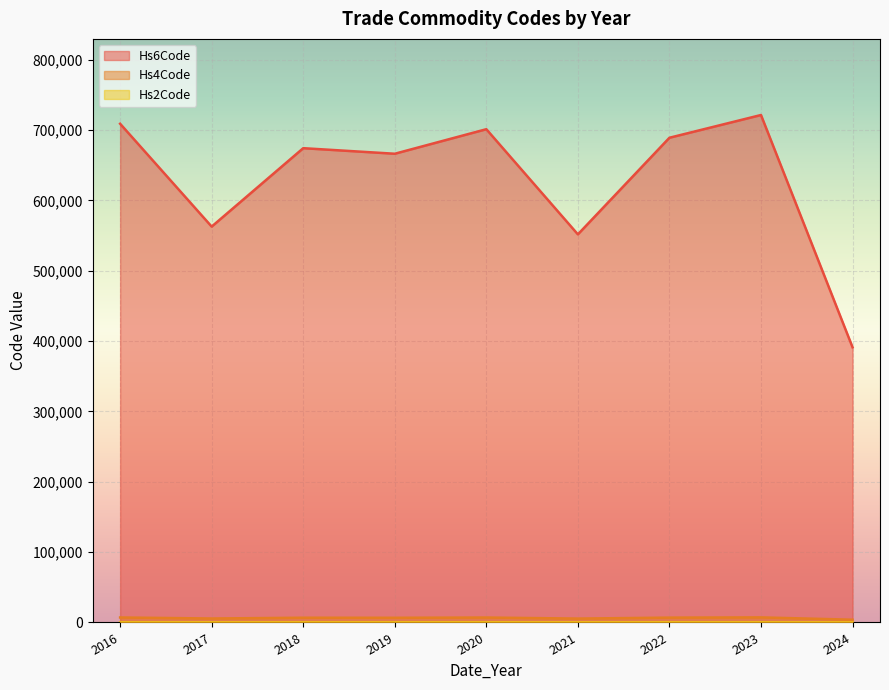

Between 2024 and 2016, which is larger?

2016